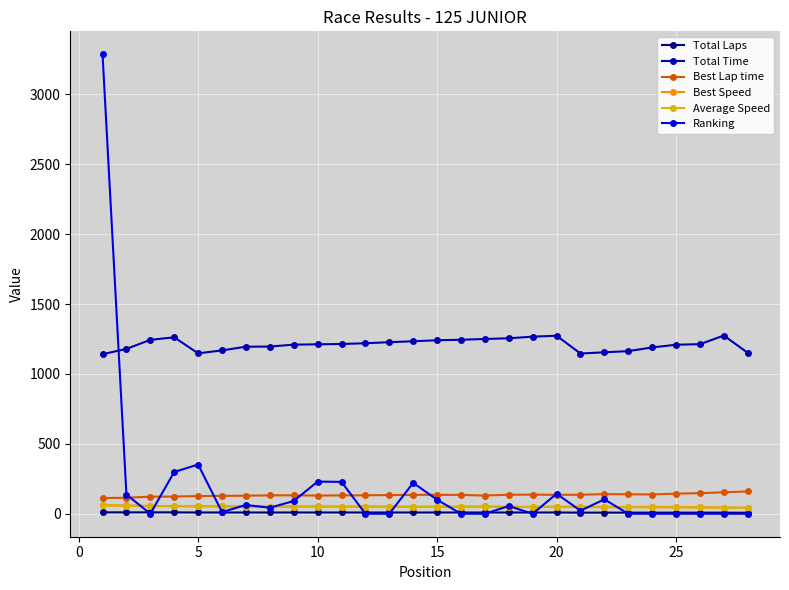

What is the greatest value displayed?

3287.0